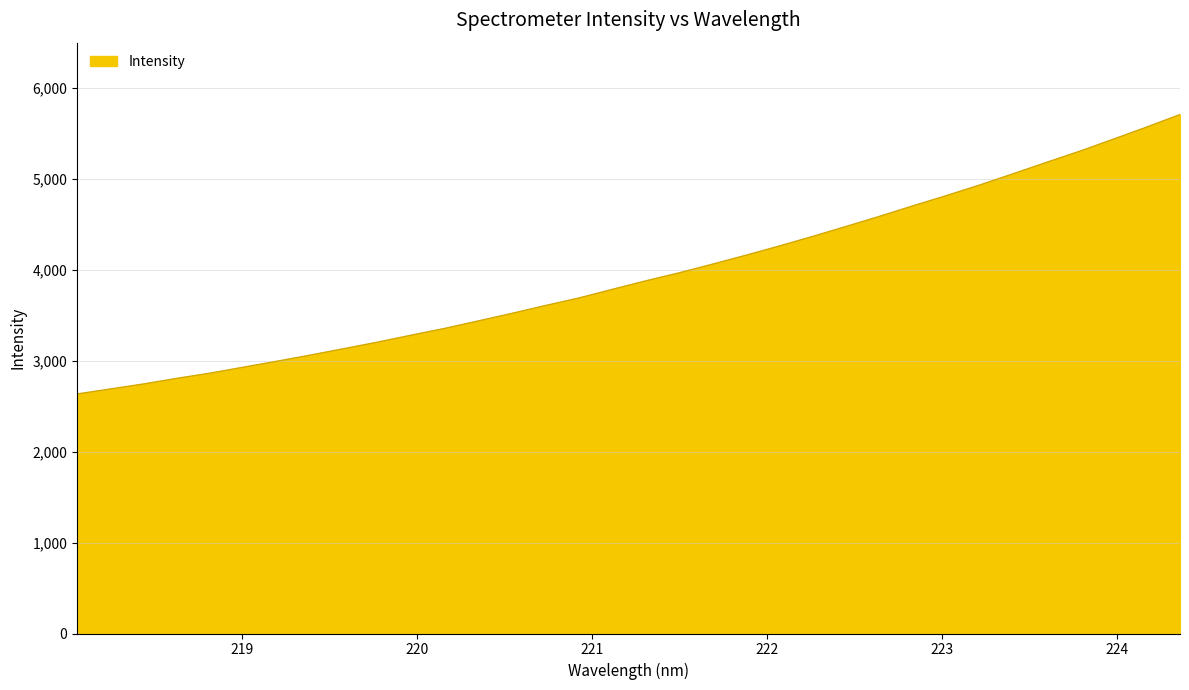

What is the greatest value displayed?

5709.7